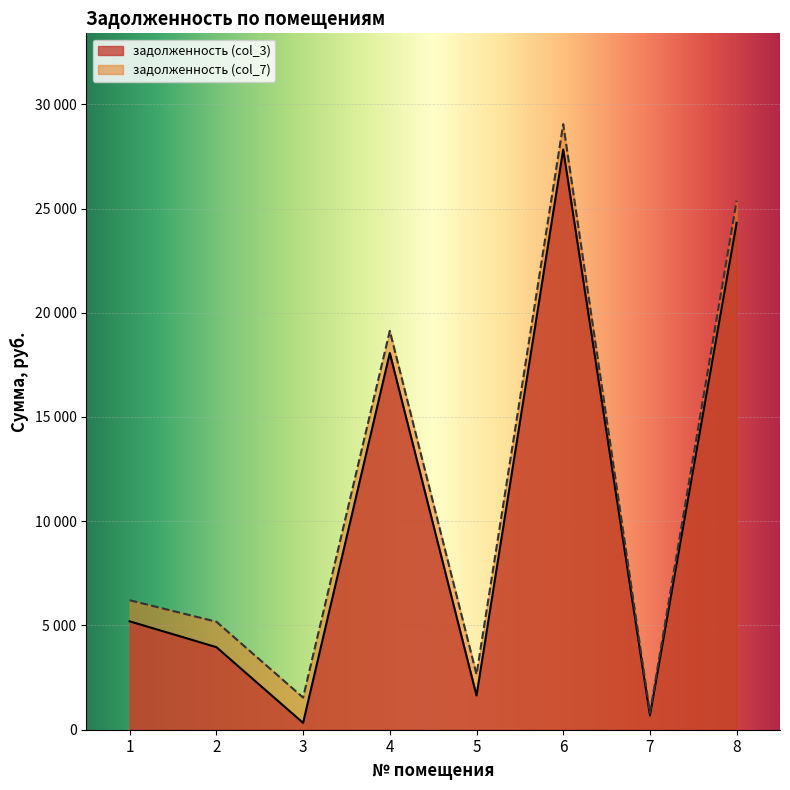

Reading left to right, transcribe all the data shown in this chart.

задолженность (col_3): 5199.4	3960.7	328.1	18068.1	1641.9	27828.2	684.0	24315.4
задолженность (col_7): 6209.8	5179.9	1542.5	19131.3	2652.3	29045.0	807.6	25378.6